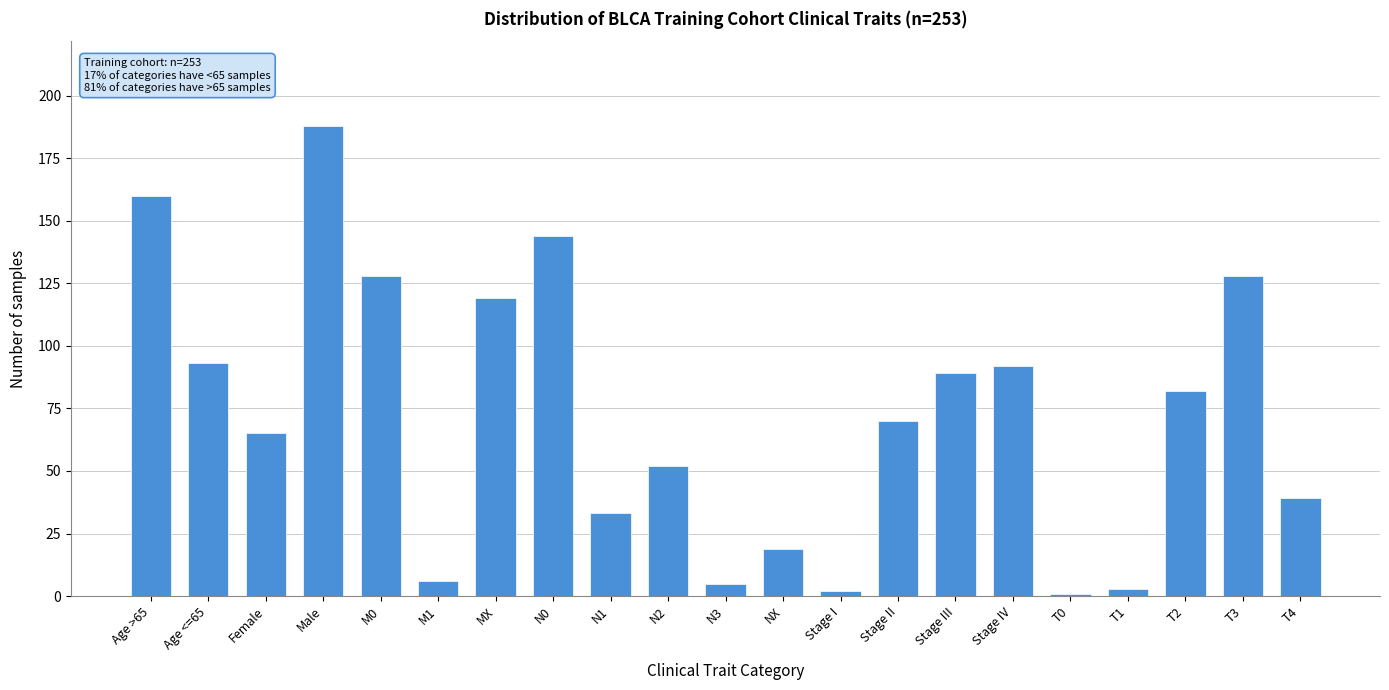

Reading left to right, transcribe all the data shown in this chart.

160	93	65	188	128	6	119	144	33	52	5	19	2	70	89	92	1	3	82	128	39